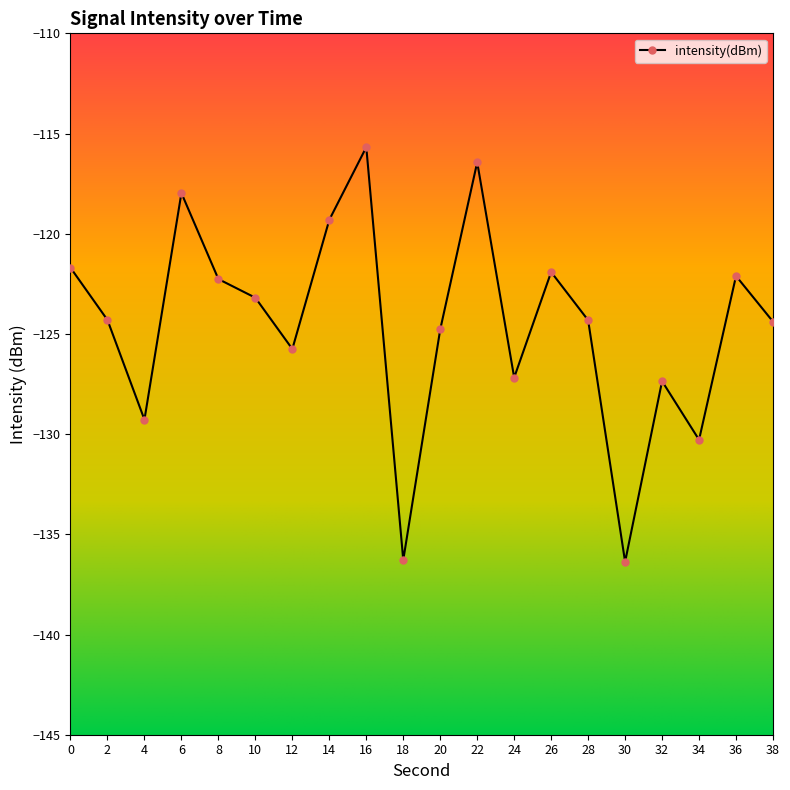

What is the smallest value displayed?

-136.4